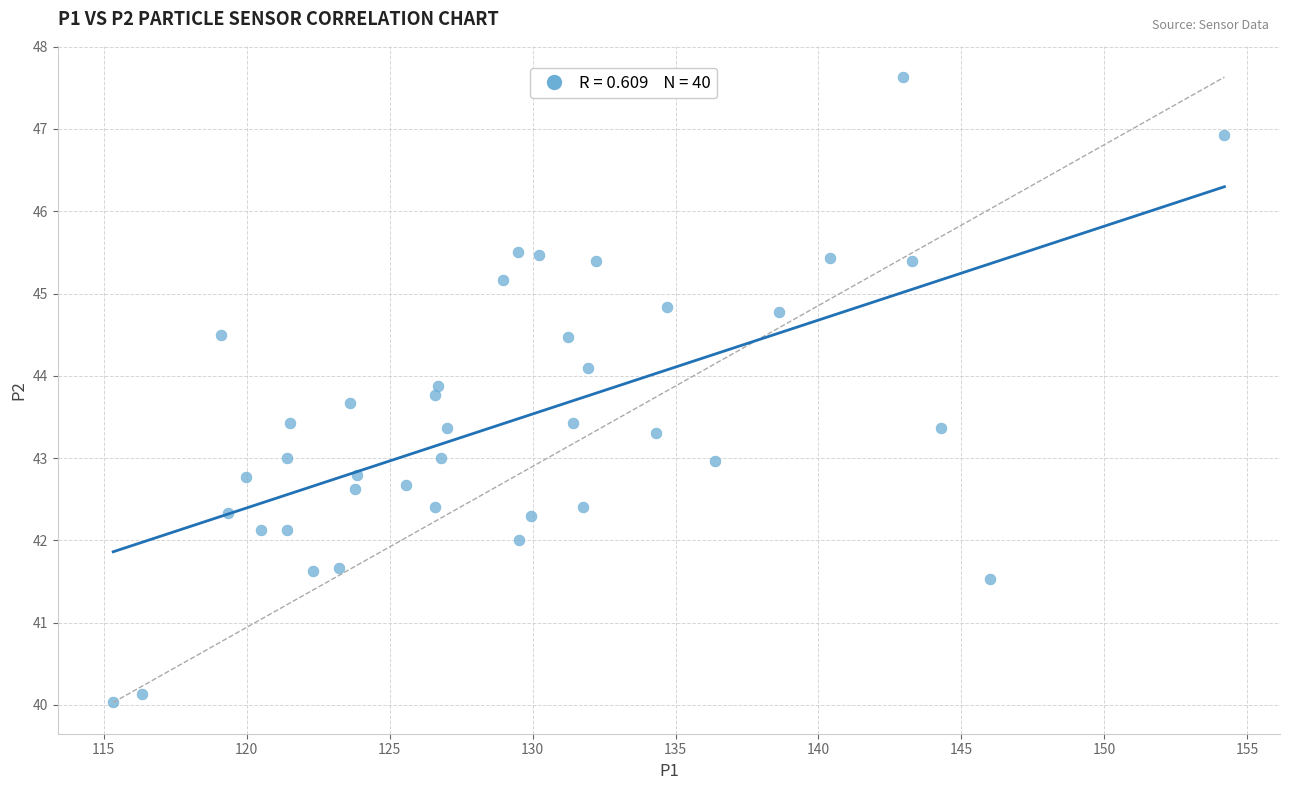

What is the range of X values (max minus min)?

38.9